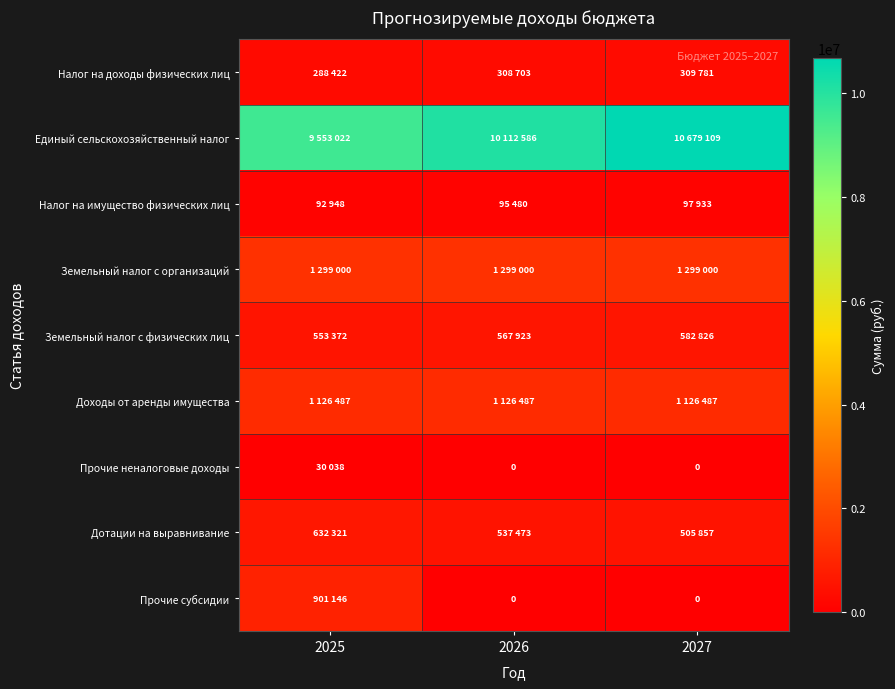

What is the total value across all series at 2027?

14600993